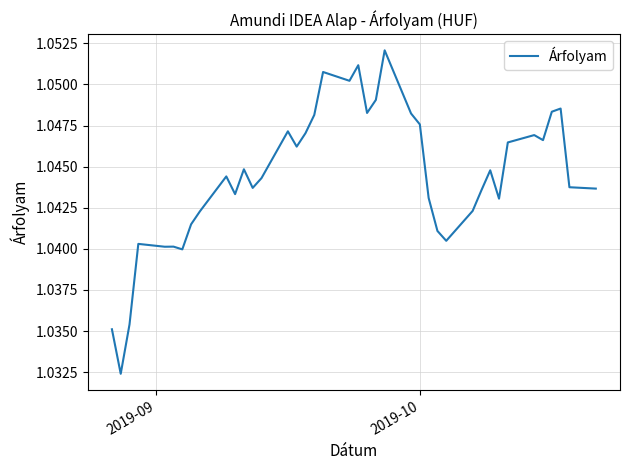

How many lines are shown in the chart?

1